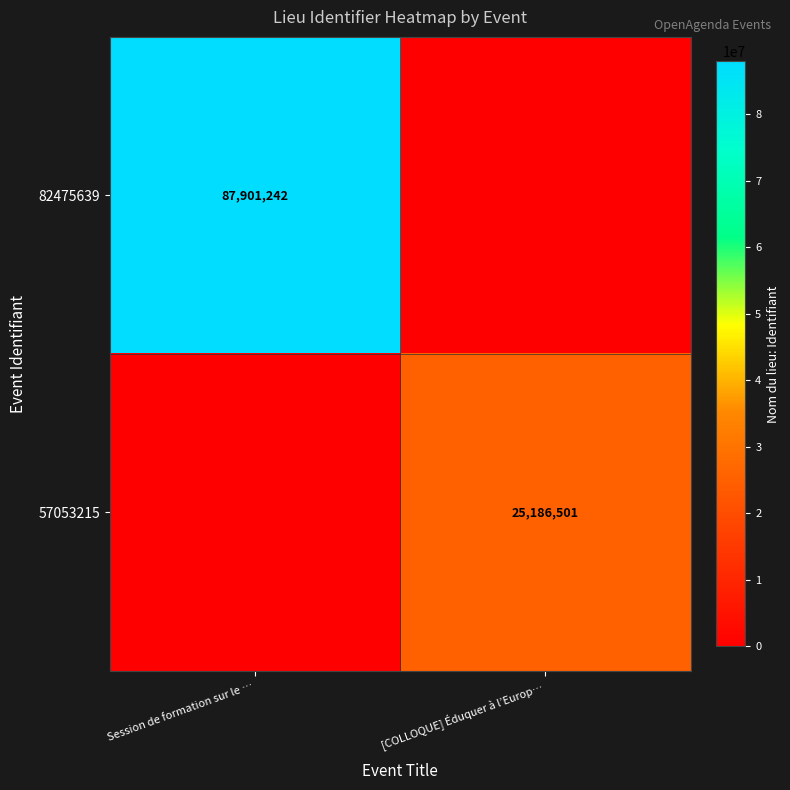

The value of 82475639 at Session de formation sur le … is 87901242. True or false?

True